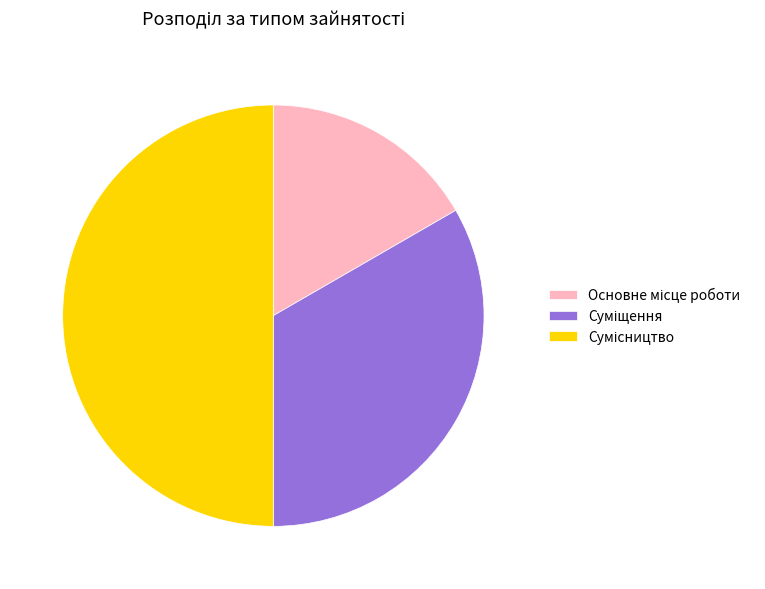

Is it true that Сумісництво is 45% of the pie?

False